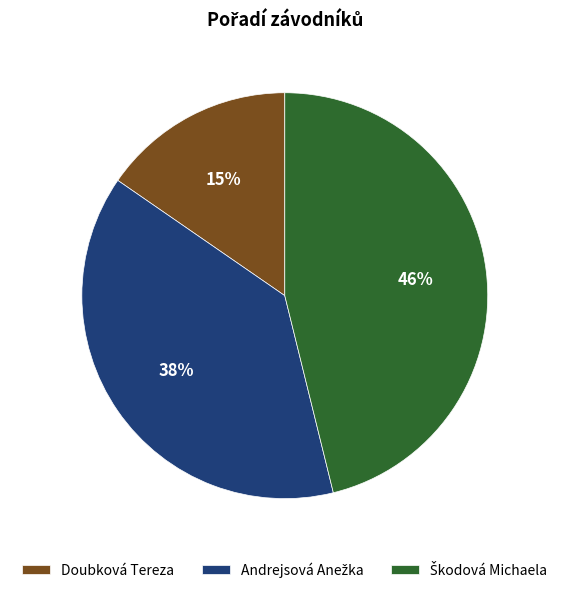

How many slices are in this pie chart?

3